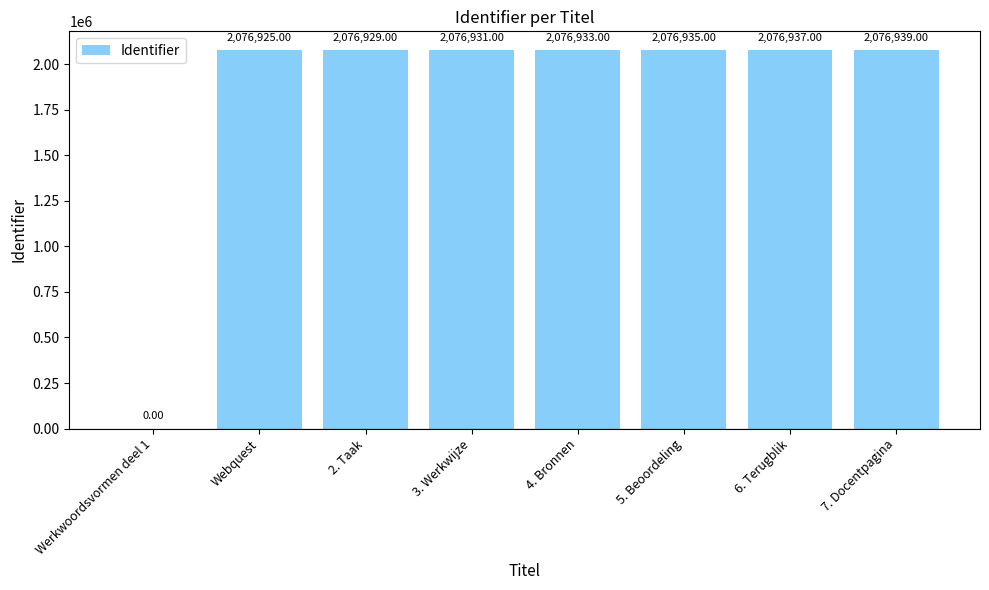

What is the sum of all values?

14538529